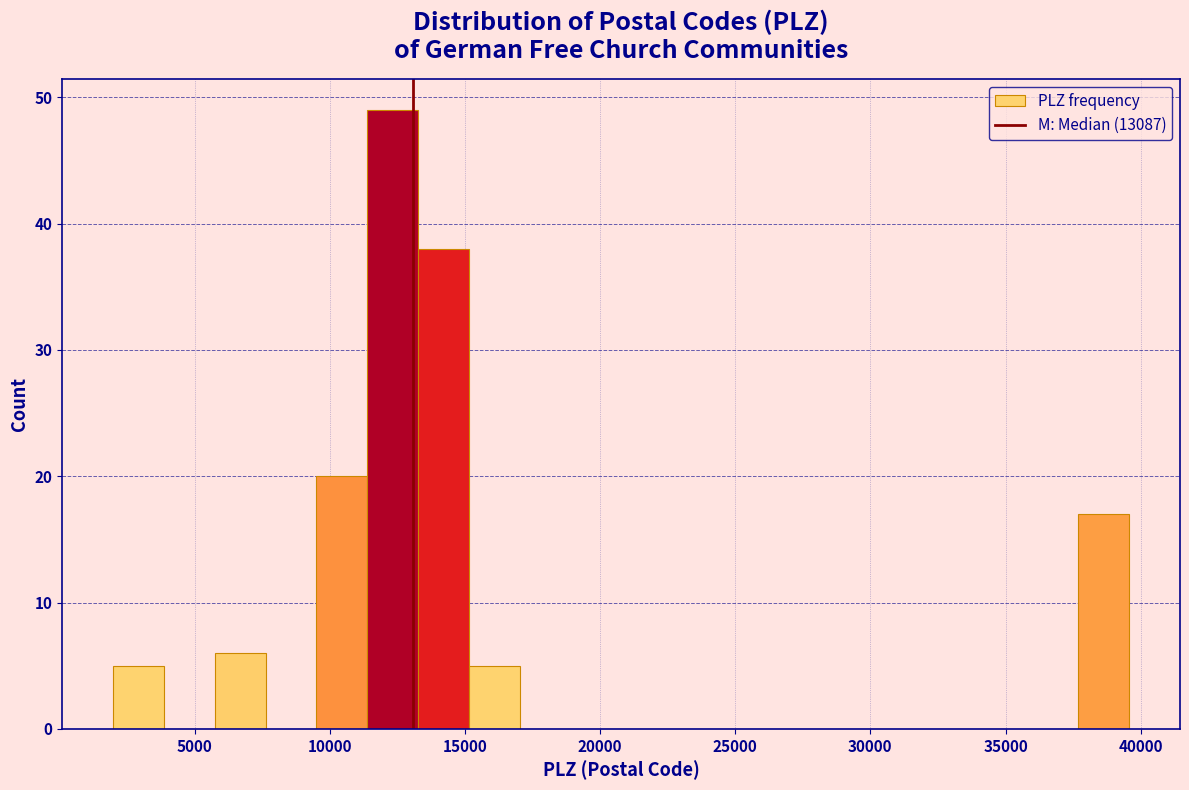

Around what value on the x-axis is the tallest bar? Give the approximate position of its centre, as read against the axis.

12500